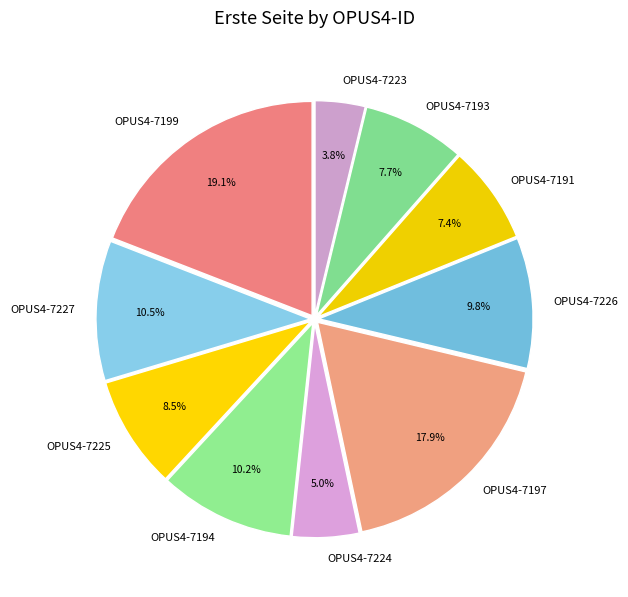

Do OPUS4-7199 and OPUS4-7227 together represent more than half of the pie?

No